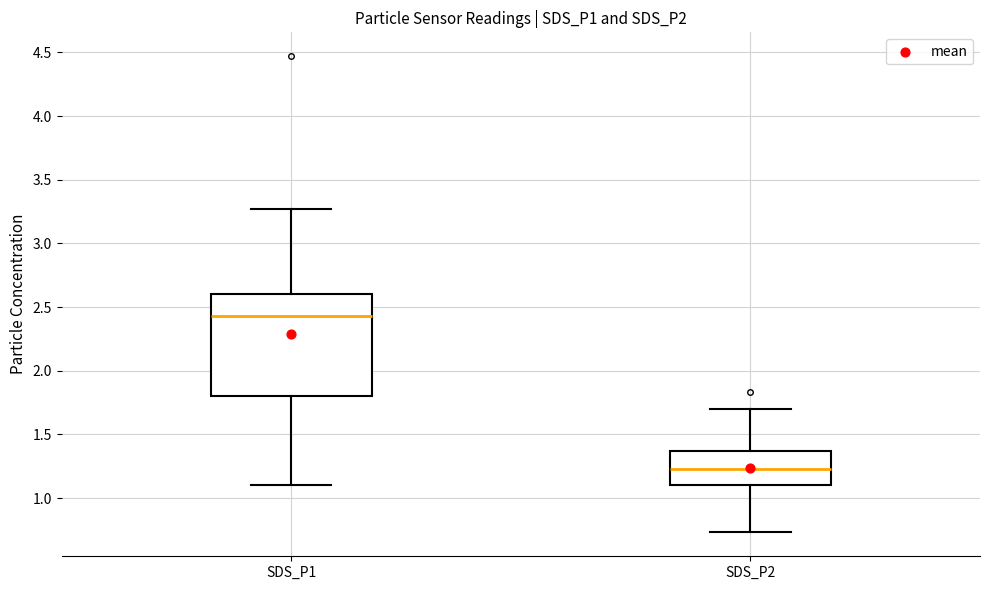

Reading left to right, transcribe this box plot: for each box, give where its median line is, the range the box spans, and where its two whiskers end, as read against the y-axis. The values are not printed on the chart, so give them approximately, as read against the axis.

SDS_P1: median 2.45, box 1.80 to 2.60, whiskers 1.10 to 3.25
SDS_P2: median 1.25, box 1.10 to 1.35, whiskers 0.75 to 1.70